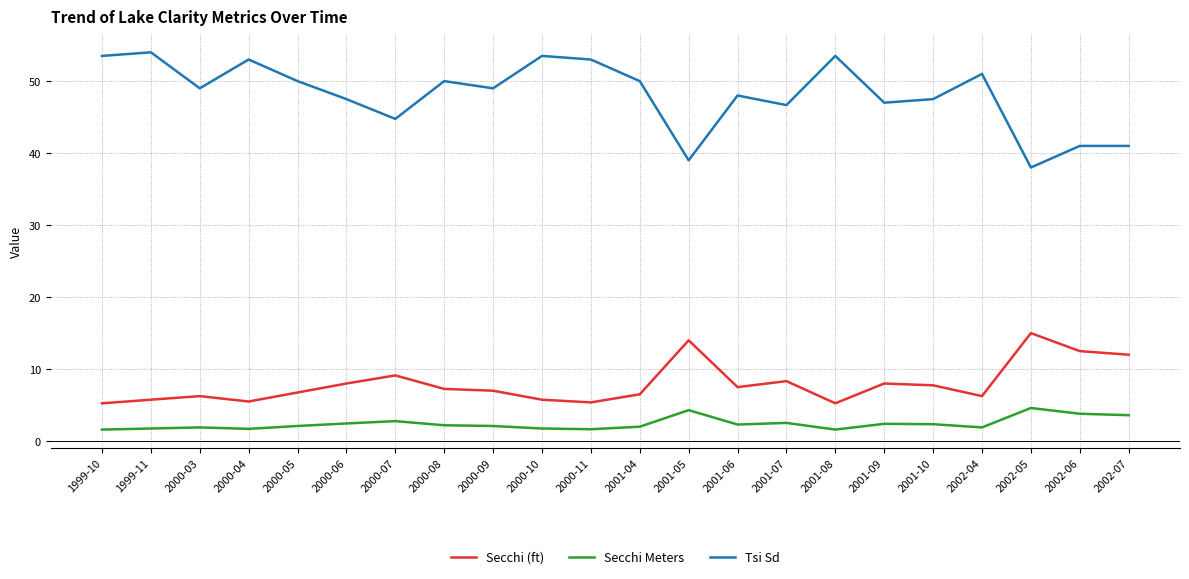

True or false: Tsi Sd has more than 2 interior local peaks.

True